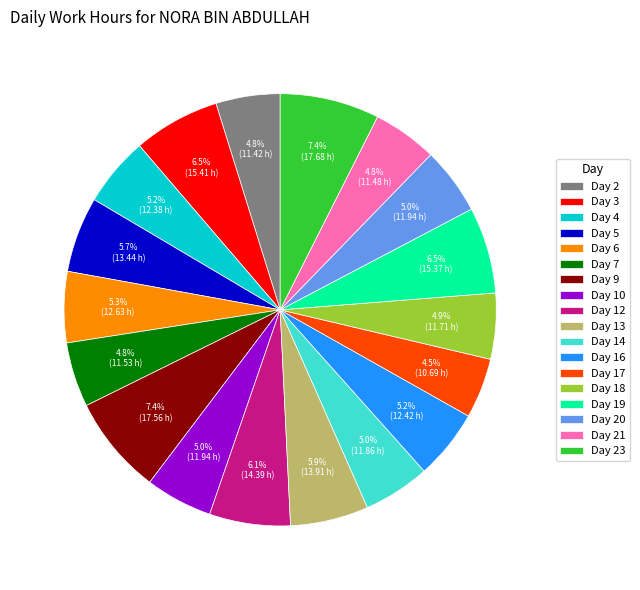

Is there any slice that represents more than half of the pie?

No